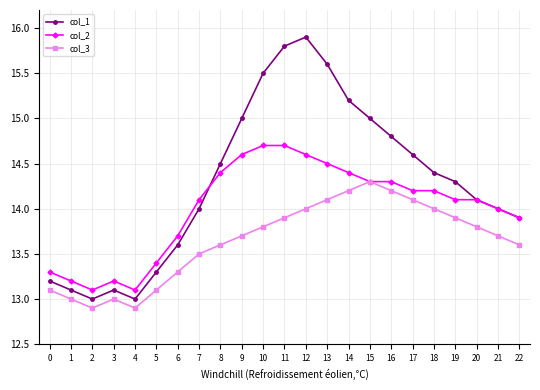

What is the approximate value of col_3 at 14?

14.2